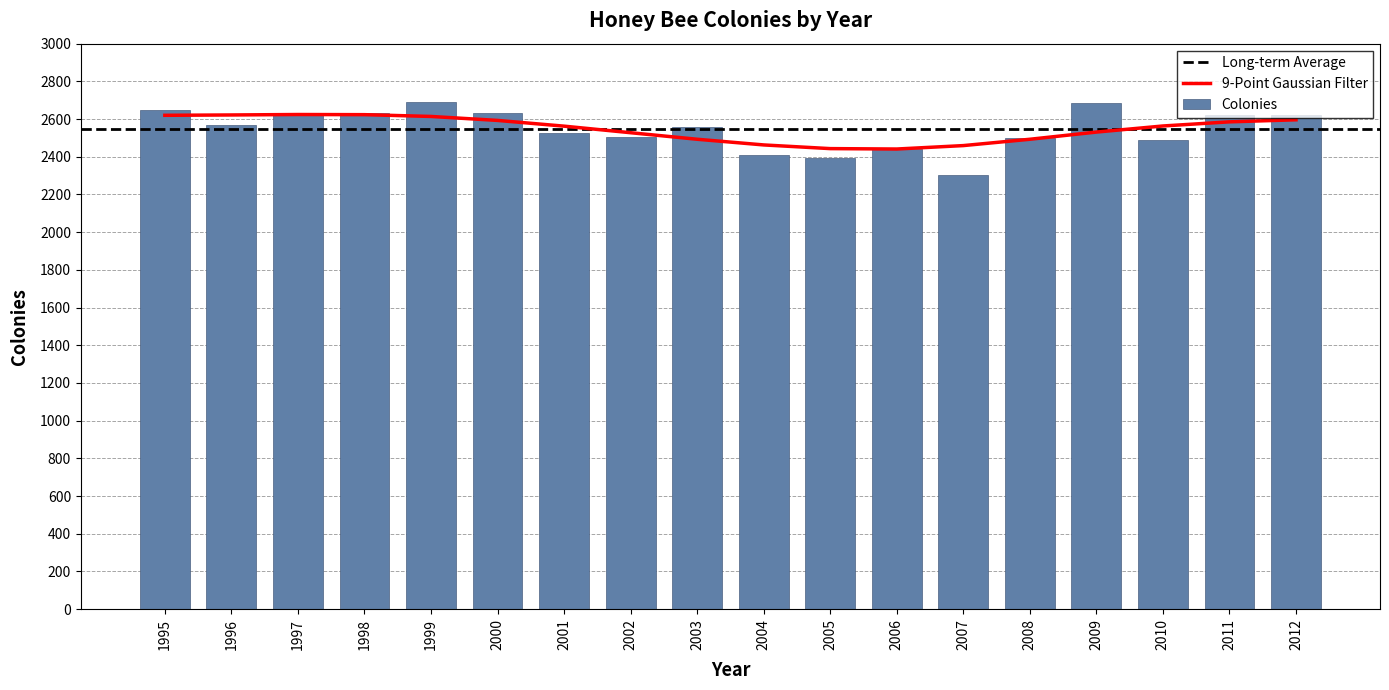

The value at 2010 is 1017. True or false?

False